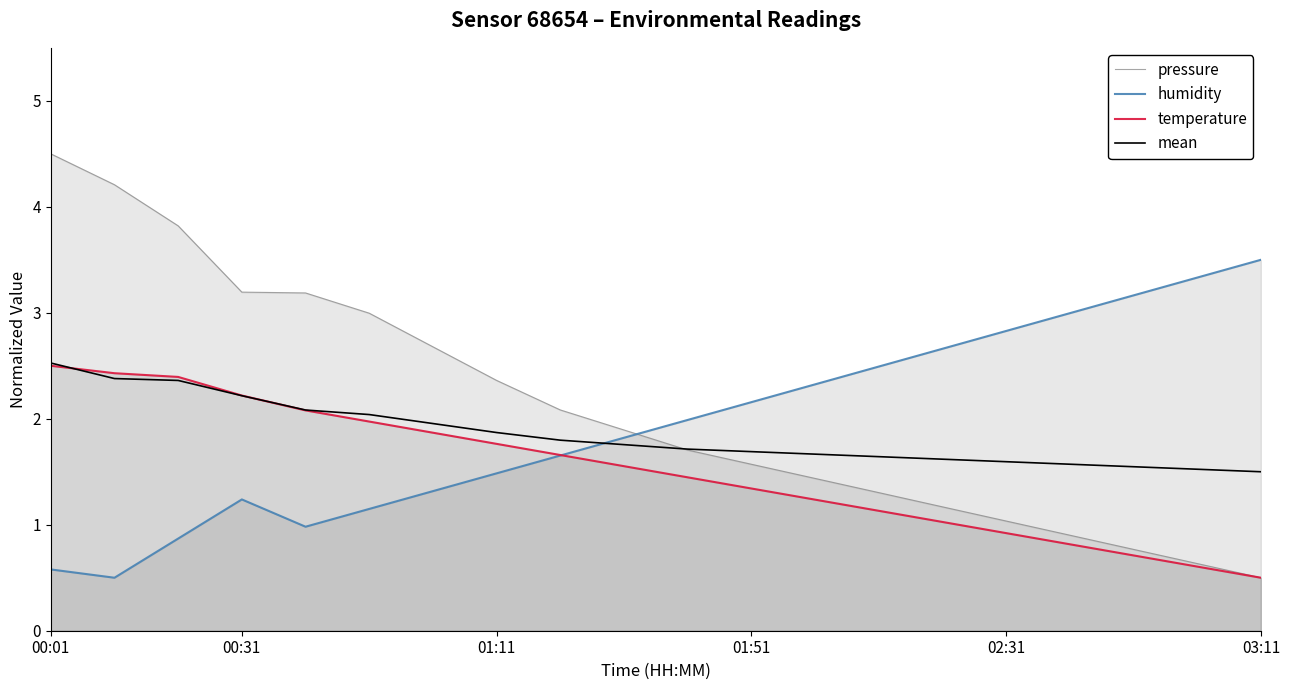

Which series has the largest range (max minus min)?

pressure